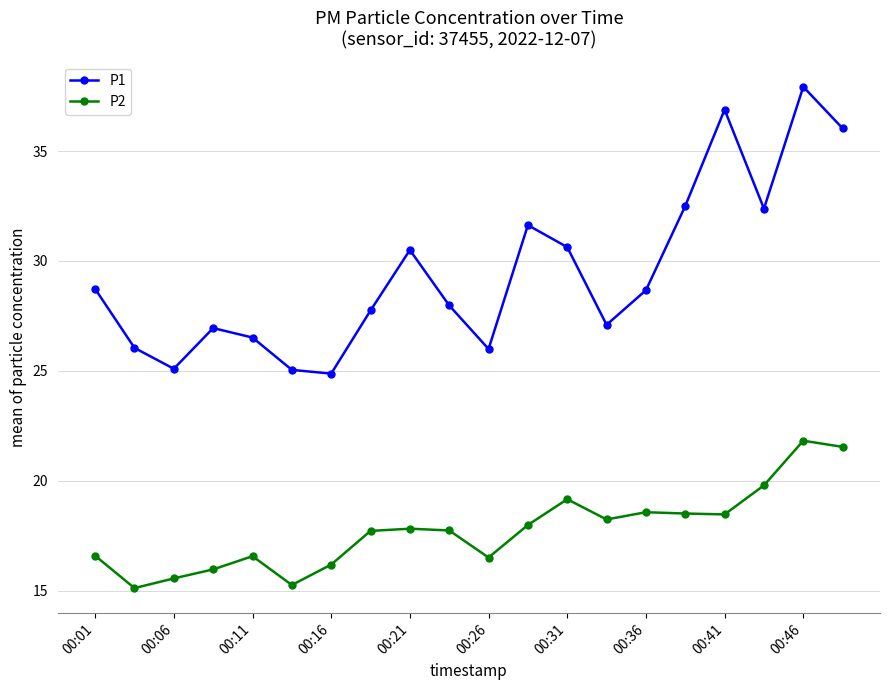

What is the smallest value displayed?

15.1